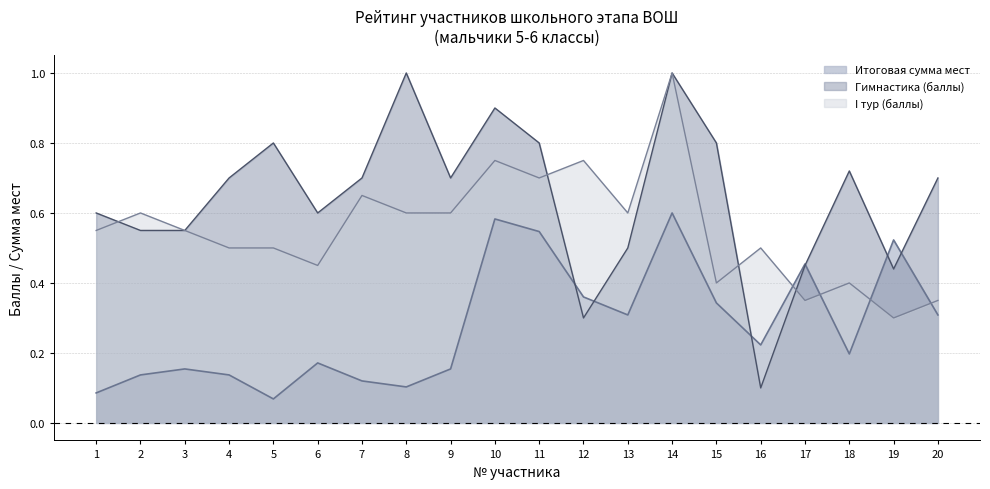

Which category has the lowest value in the I тур (баллы) series?

19